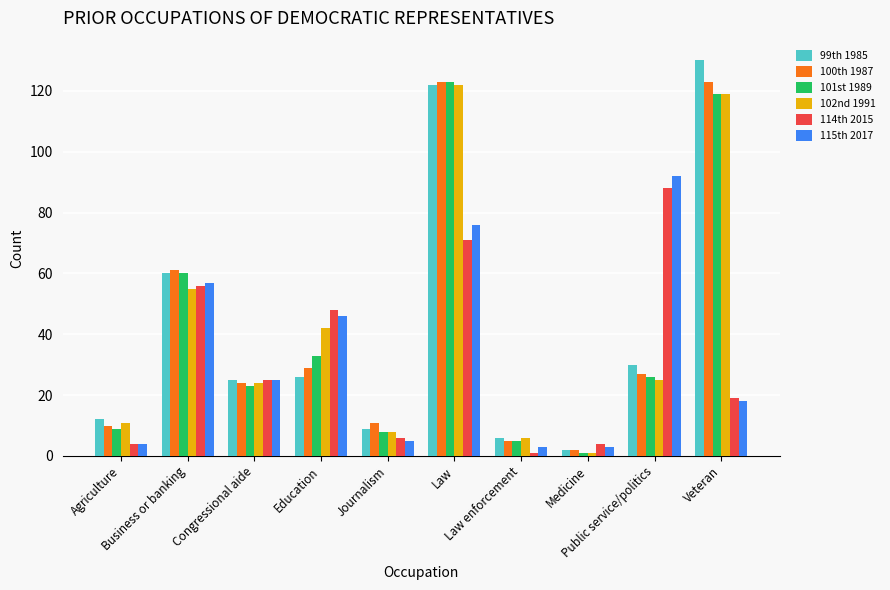

Does the chart contain stacked bars?

No